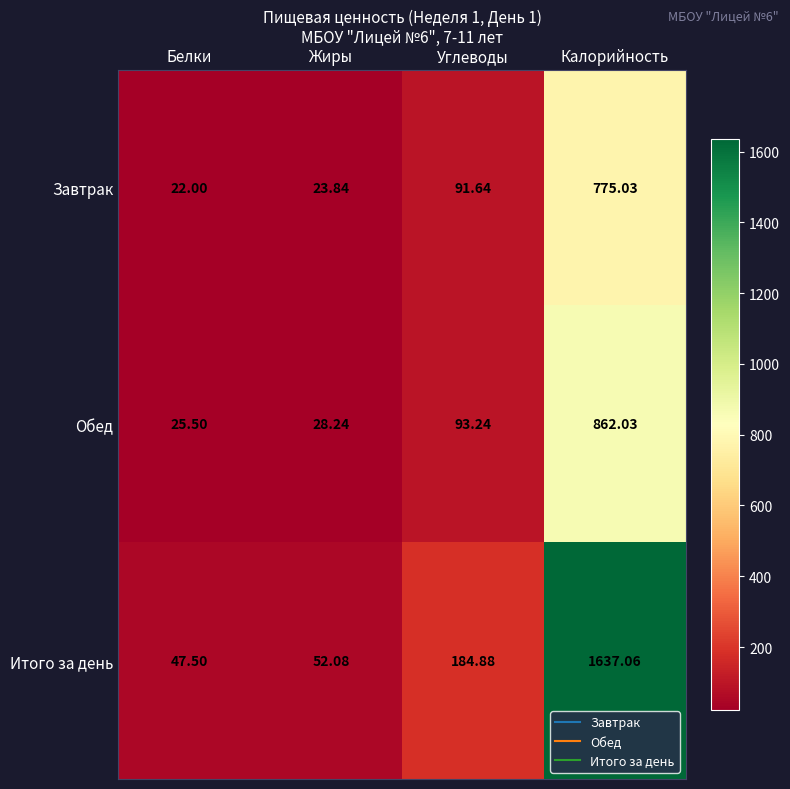

At which label does Итого за день reach its peak?

Калорийность